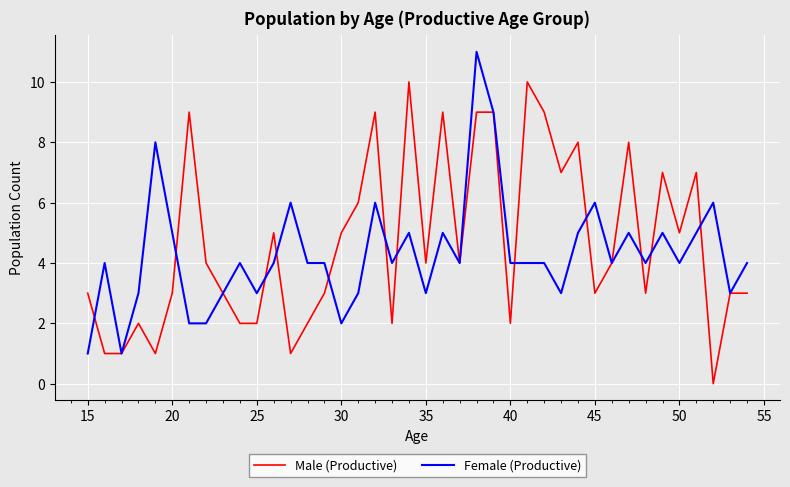

Does the chart display data point markers on the line(s)?

No